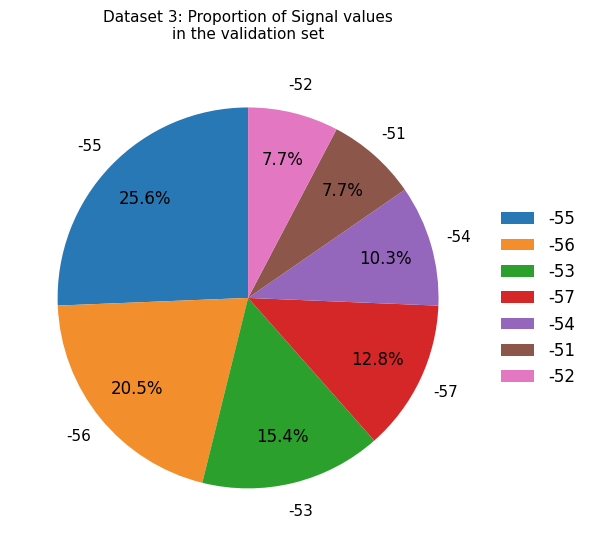

To the nearest percent, what portion does -52 represent?

8%